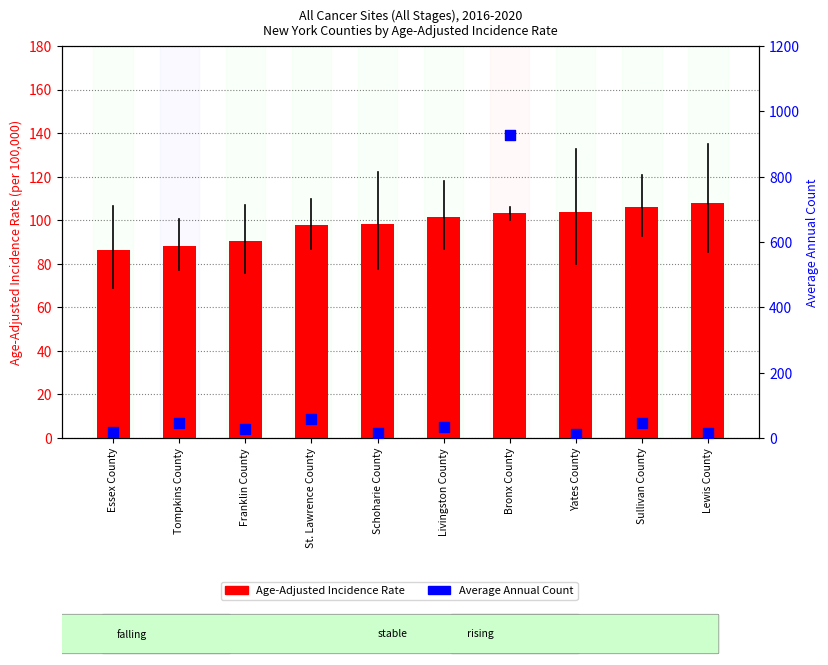

At which category is the sum across all series the highest?

Bronx County